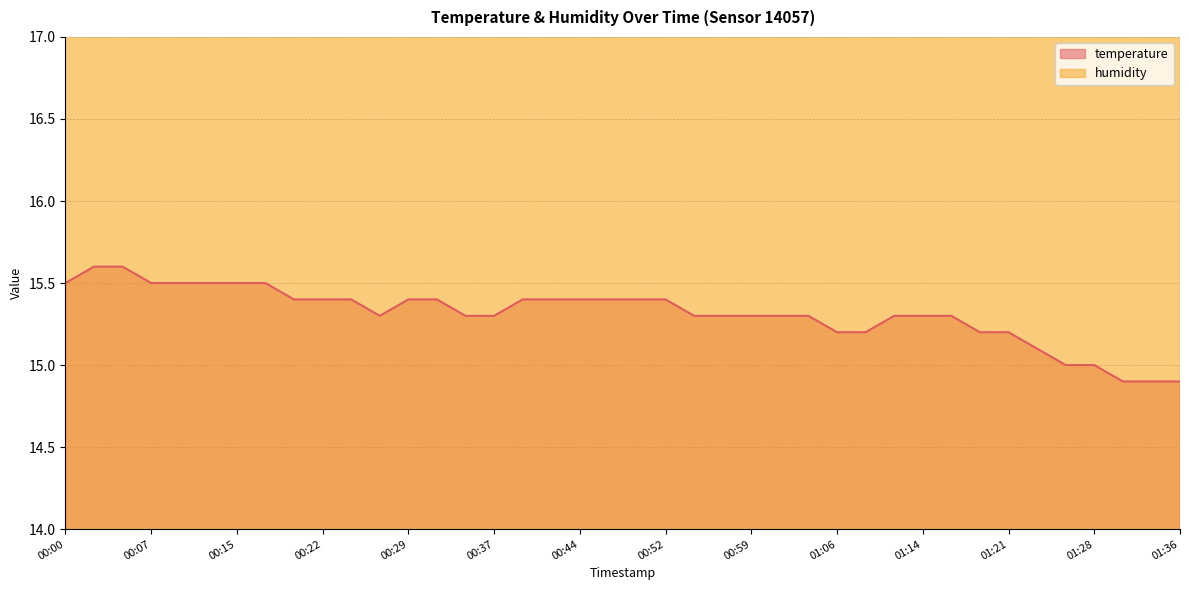

What is the change in value from 00:02 to 01:16?

-0.3